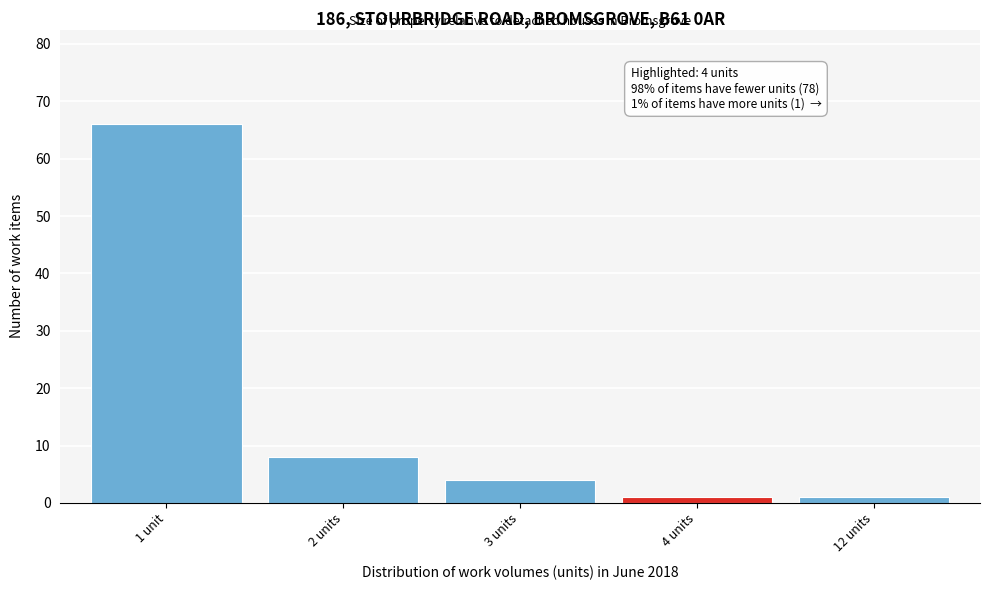

Reading left to right, transcribe all the data shown in this chart.

1 unit=66	2 units=8	3 units=4	4 units=1	12 units=1